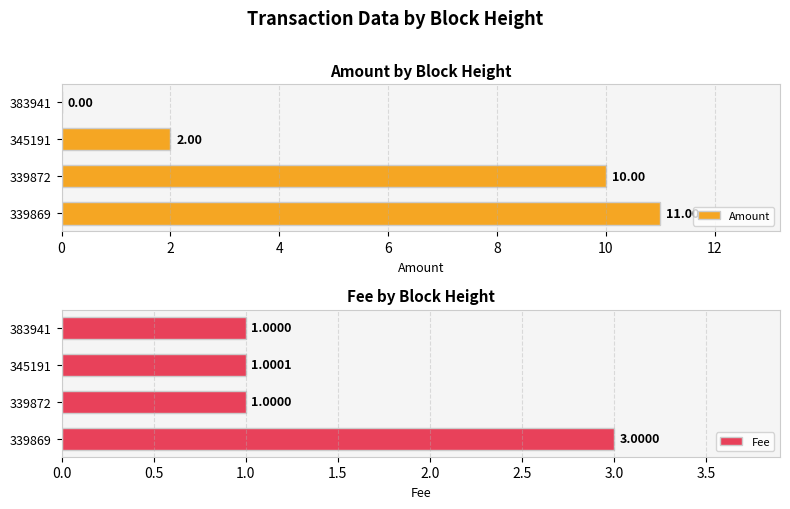

True or false: Amount has a value of 4.1 at 339869.

False